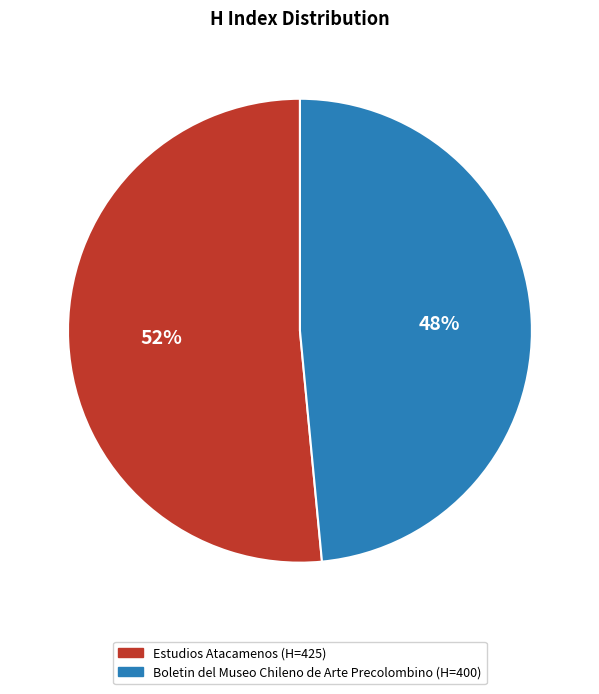

To the nearest percent, what is the combined percentage of Estudios Atacamenos and Boletin del Museo Chileno de Arte Precolombino?

100%